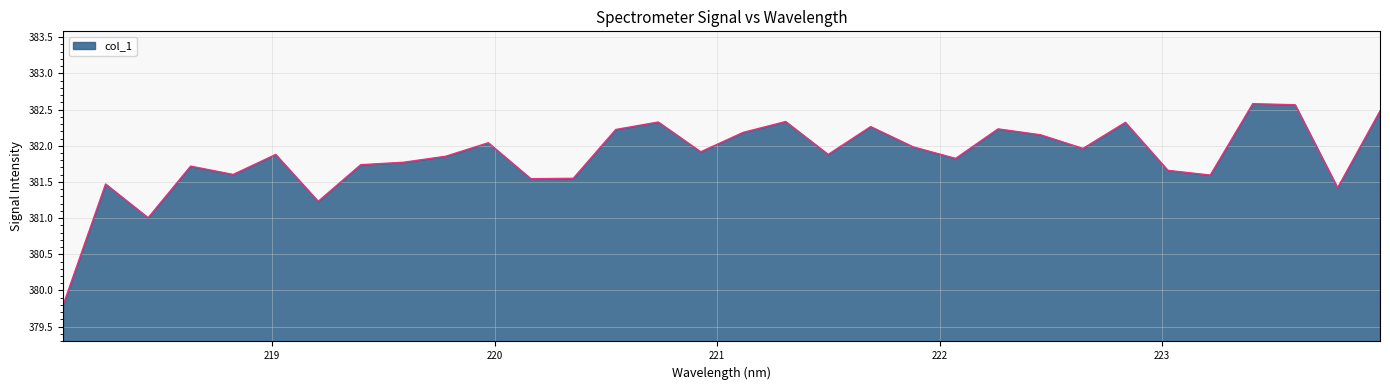

What is the difference between the maximum and minimum values?

2.8